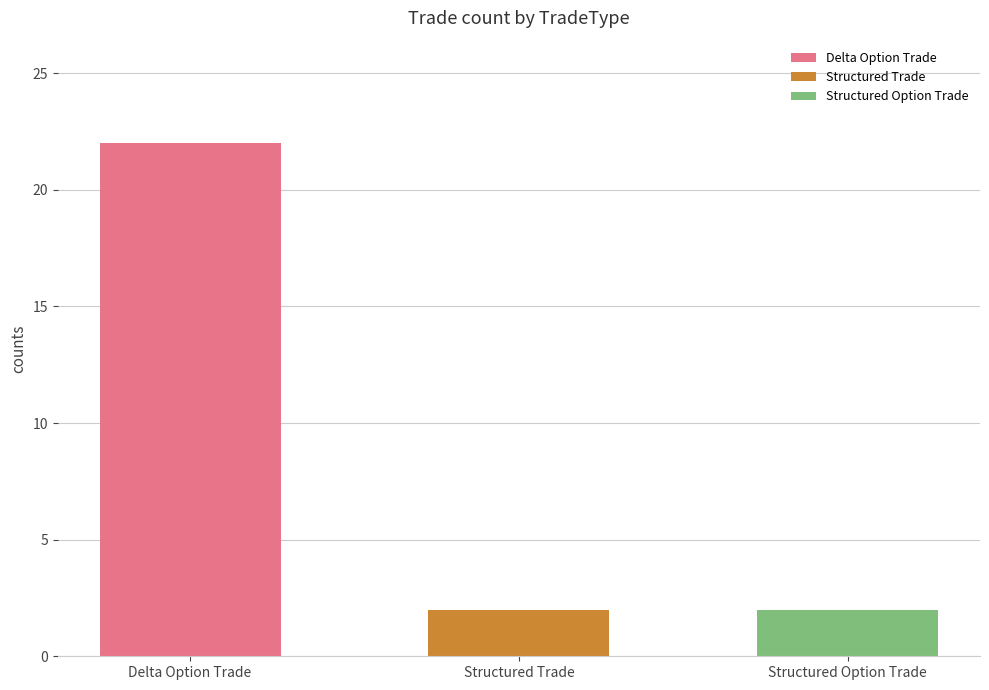

Which label corresponds to the largest value in the chart?

Delta Option Trade